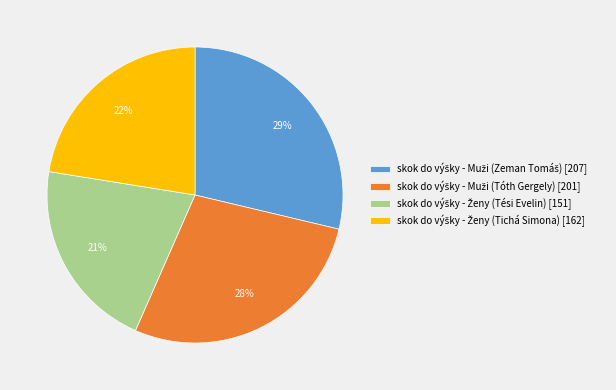

To the nearest percent, what is the difference between the largest and smallest slice percentages?

8%